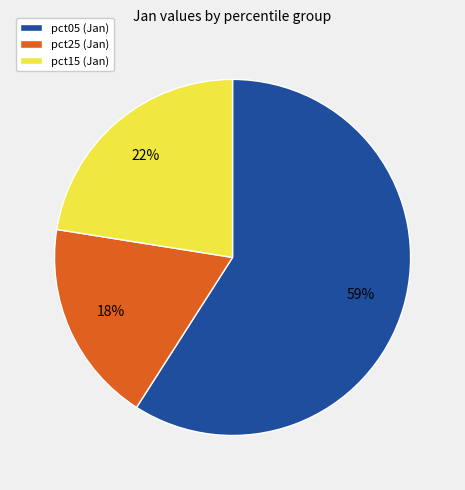

Does pct15 (Jan) account for over 50% of the chart?

No